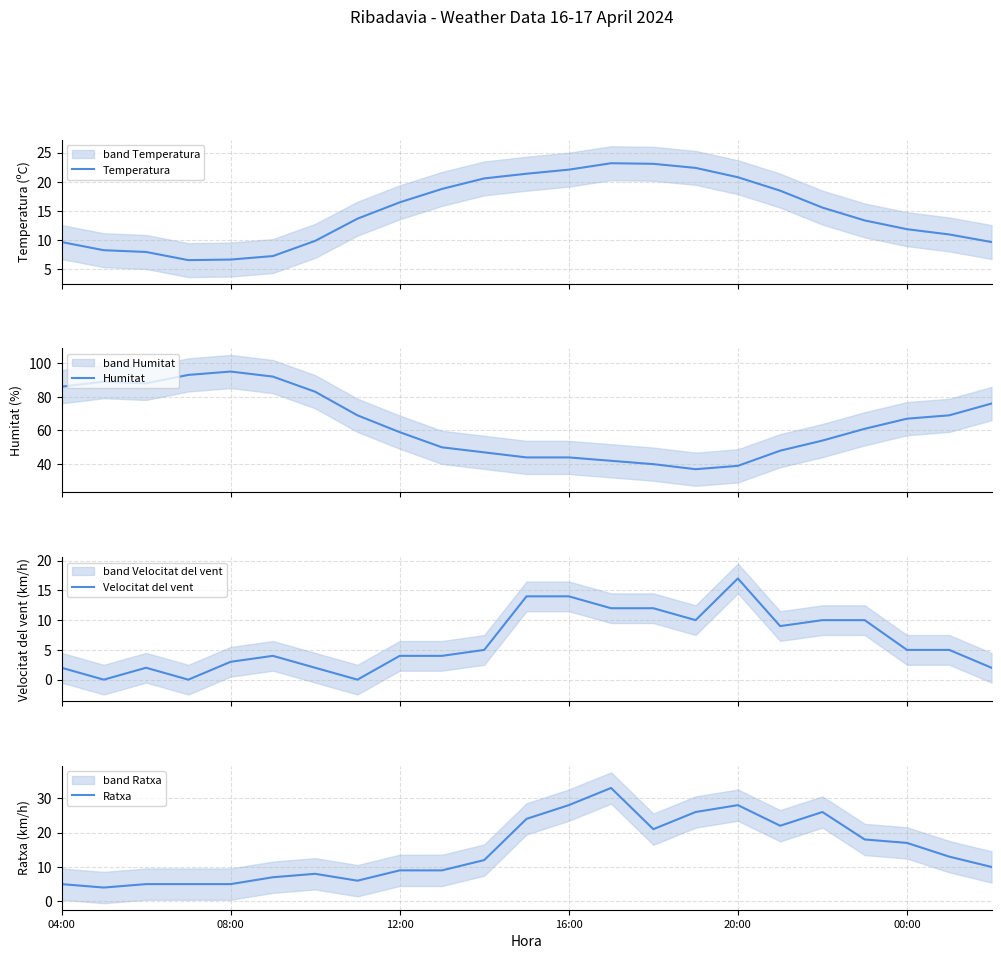

Between 6 and 18, which is larger?

18